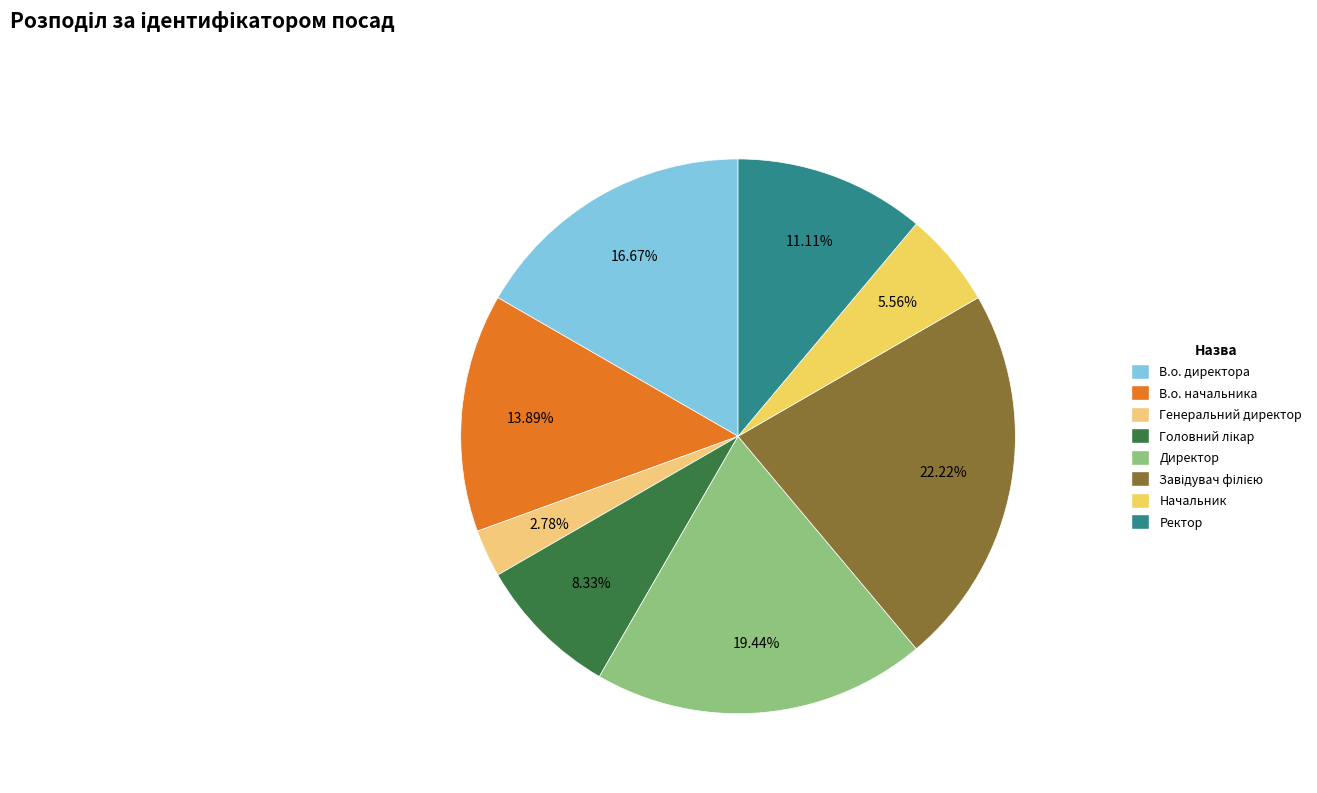

Does any single category account for the majority?

No